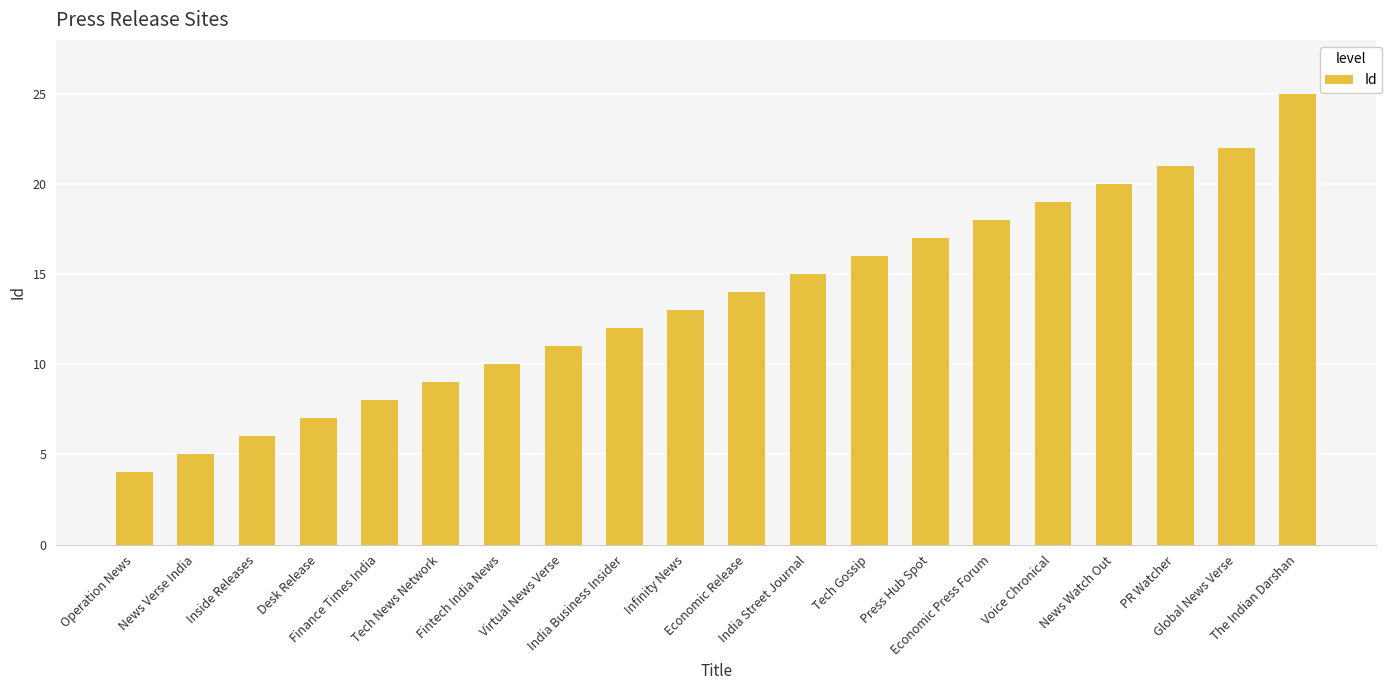

Does the chart contain stacked bars?

No